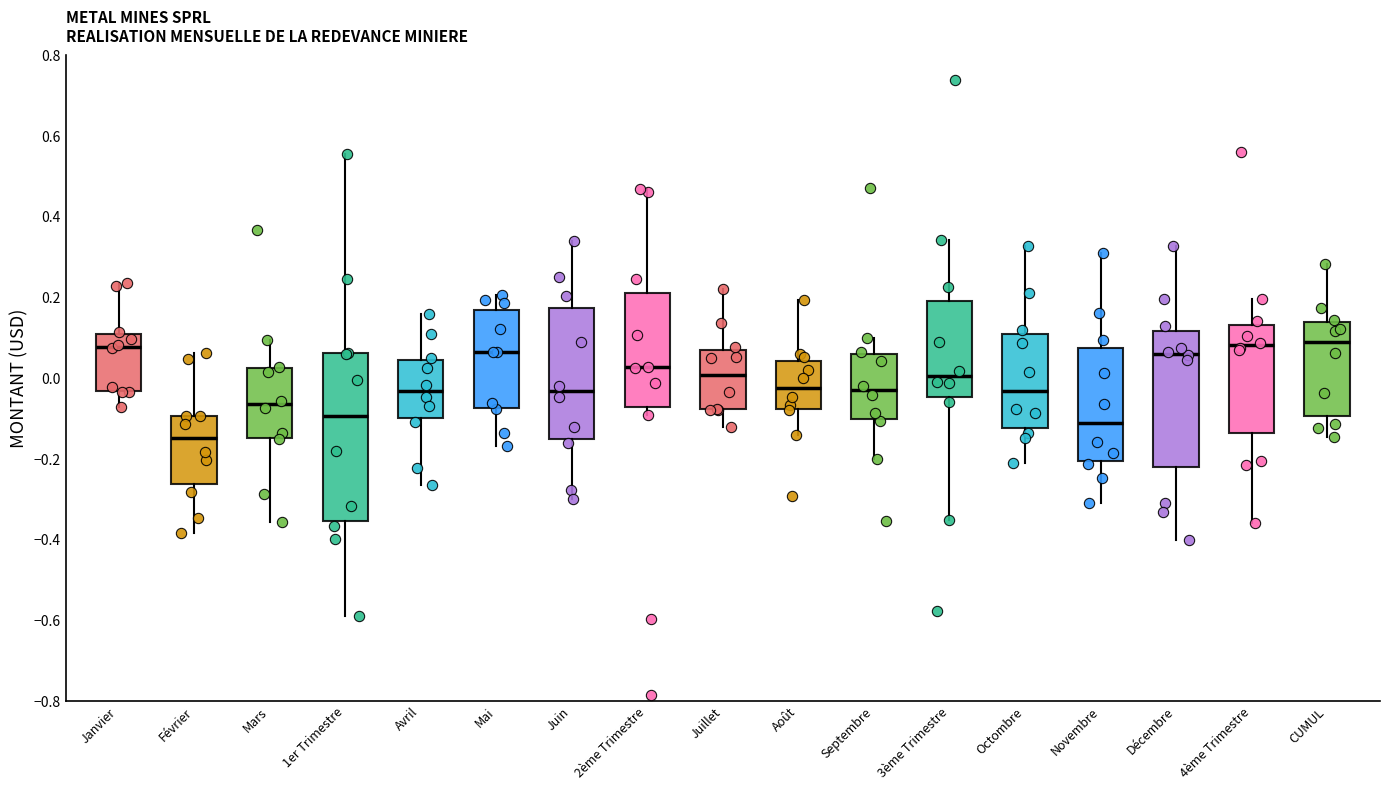

Which box is the tallest, from its lower edge to its upper edge?

1er Trimestre